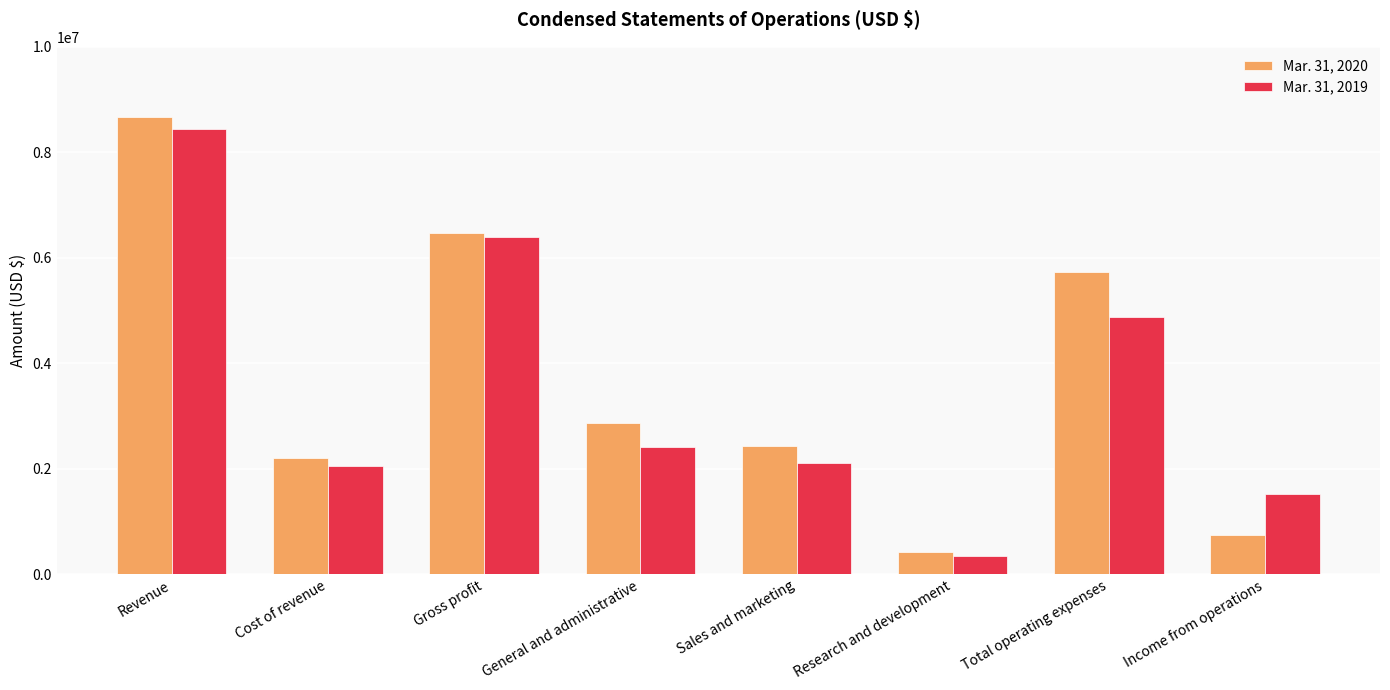

The Mar. 31, 2019 series shows 7814726 at Total operating expenses. True or false?

False